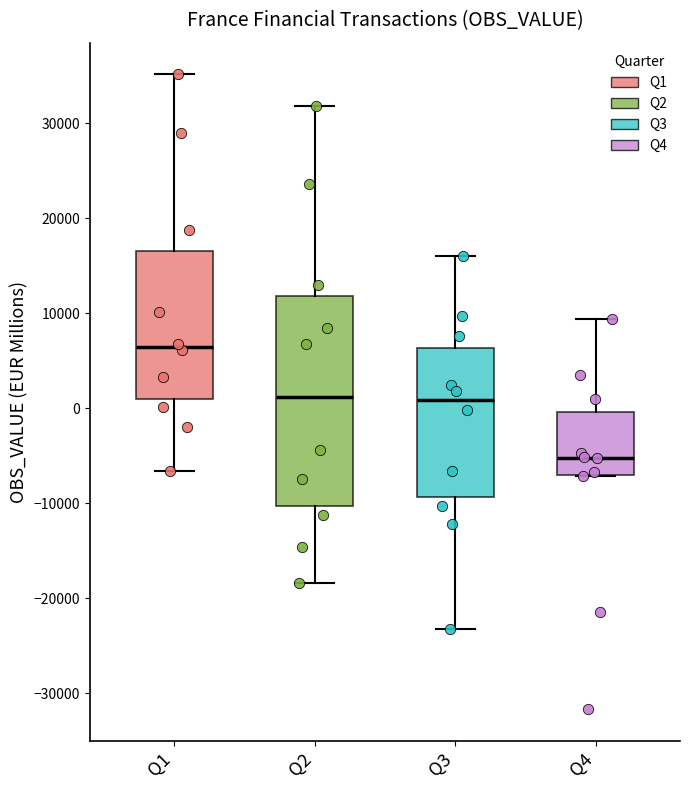

Reading left to right, transcribe this box plot: for each box, give where its median line is, the range the box spans, and where its two whiskers end, as read against the y-axis. The values are not printed on the chart, so give them approximately, as read against the axis.

Q1: median 6000, box 1000 to 17000, whiskers -7000 to 35000
Q2: median 1000, box -10000 to 12000, whiskers -18000 to 32000
Q3: median 1000, box -9000 to 6000, whiskers -23000 to 16000
Q4: median -5000, box -7000 to 0, whiskers -7000 to 9000